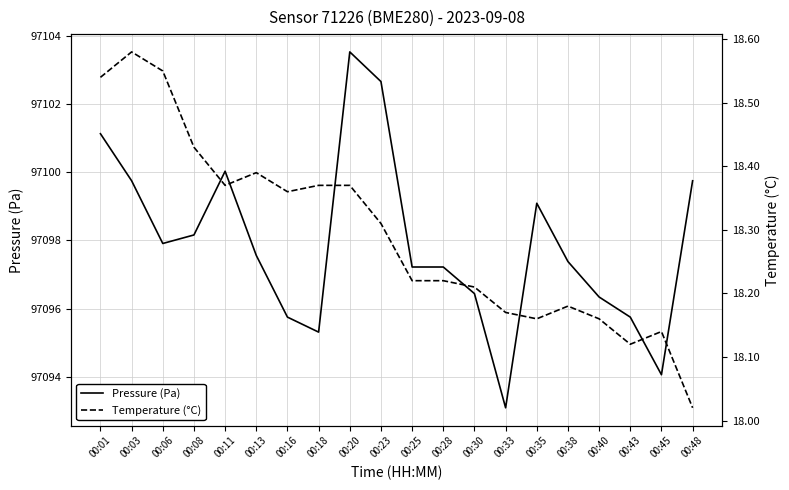

The value of pressure at 00:11 is 97100.0. True or false?

True